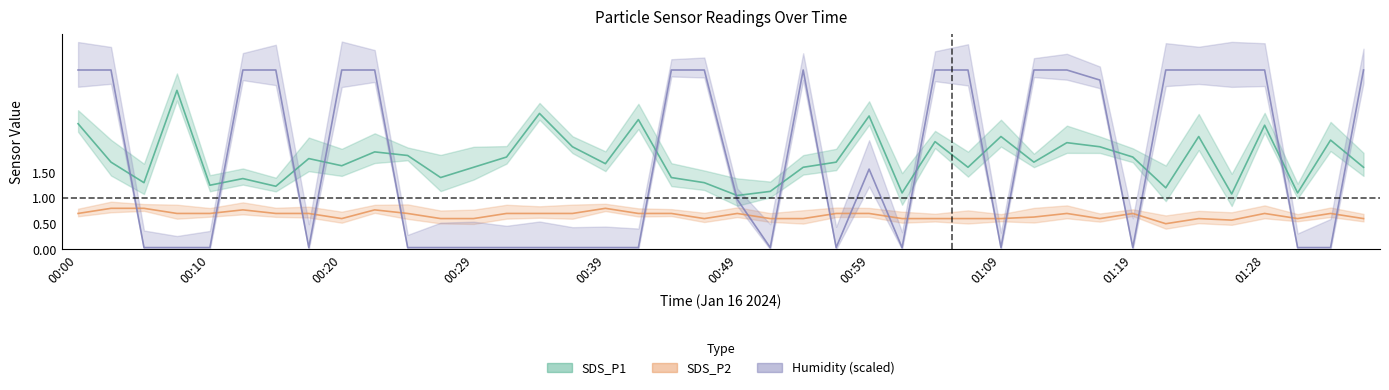

Which series has the largest total across all categories?

SDS_P1